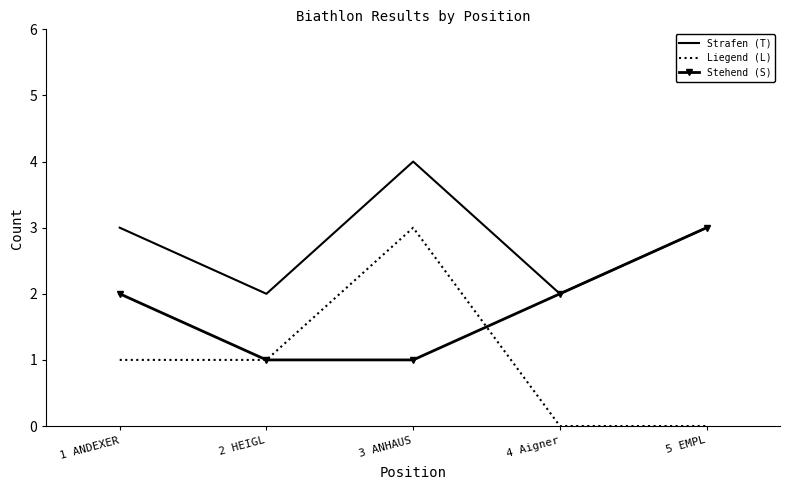

True or false: Strafen (T) has a value of 3 at 4 Aigner.

False